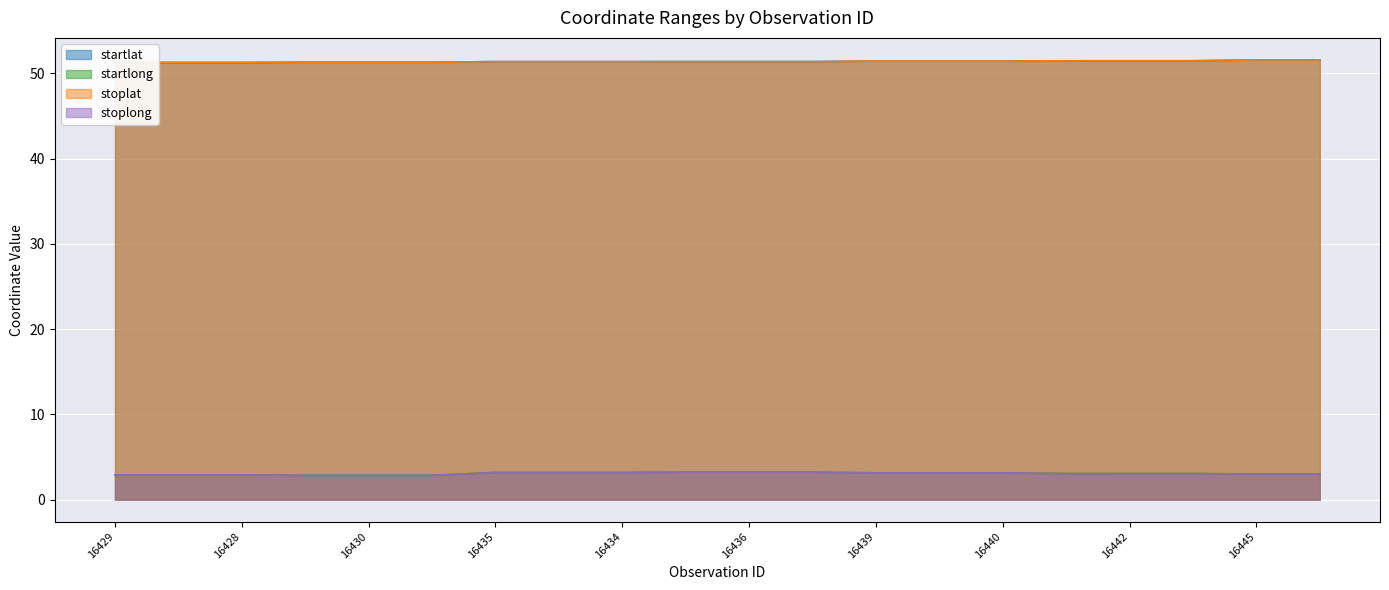

At how many categories does at least one series exceed 14?

20